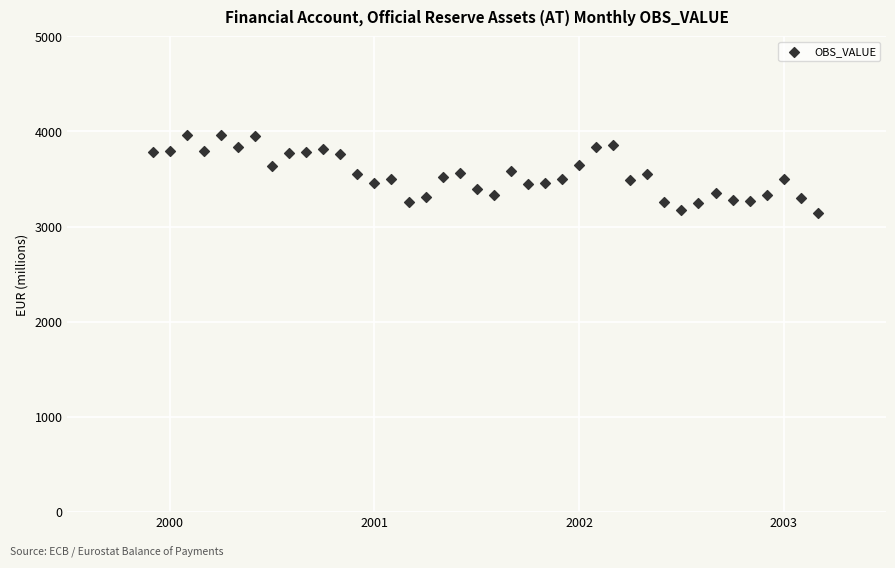

What is the range of Y values (max minus min)?

824.4